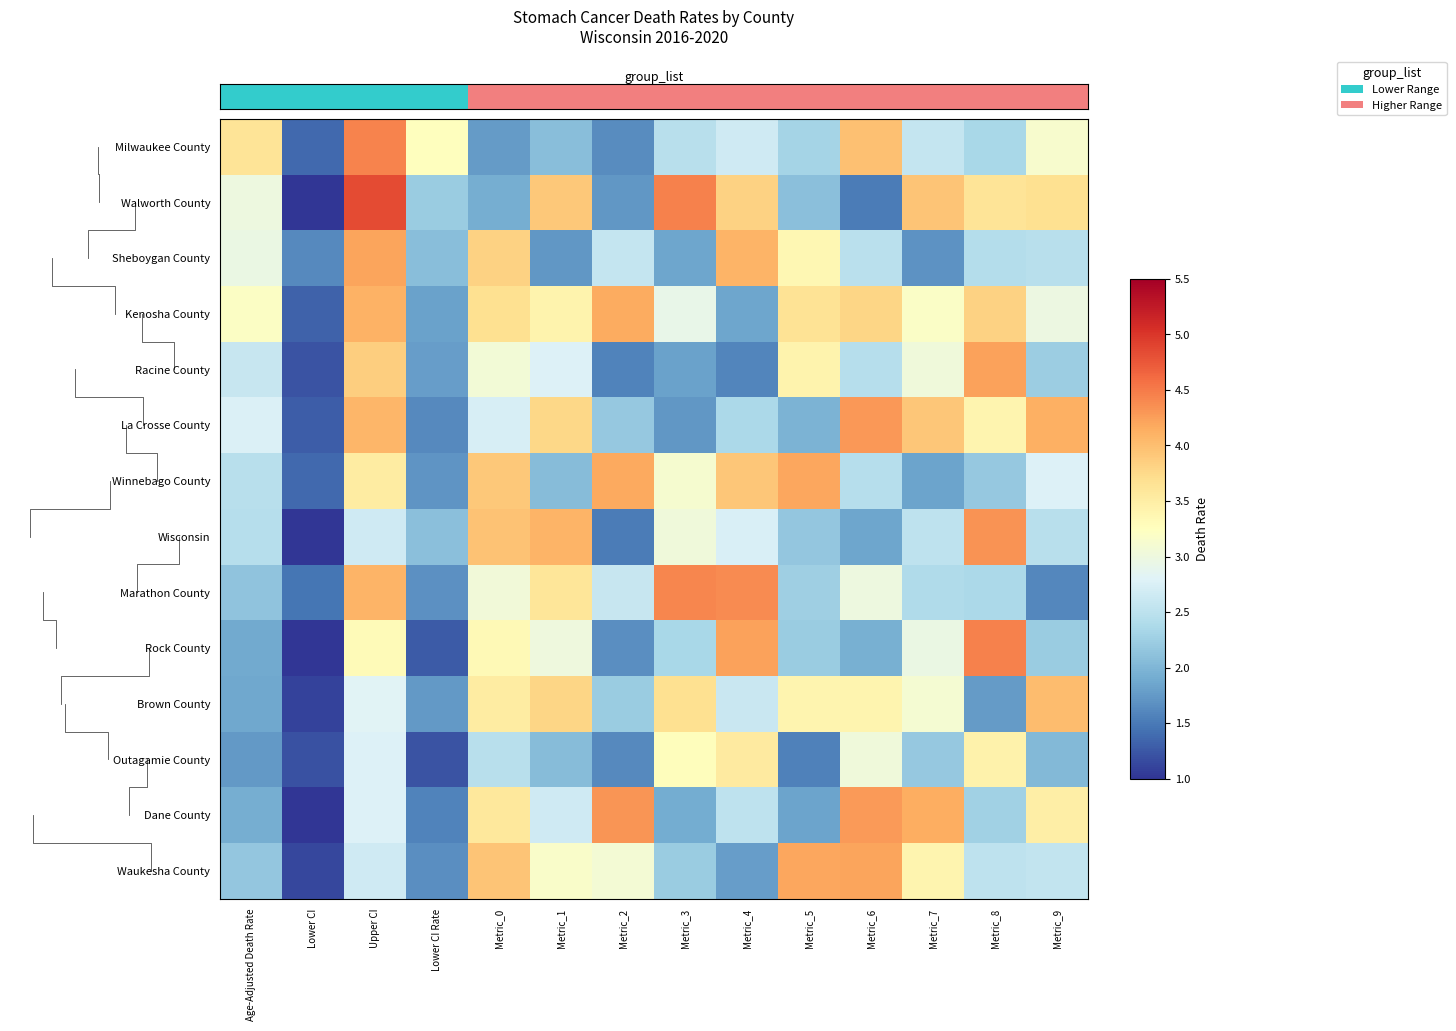

What is the minimum value shown in the chart?

1.0